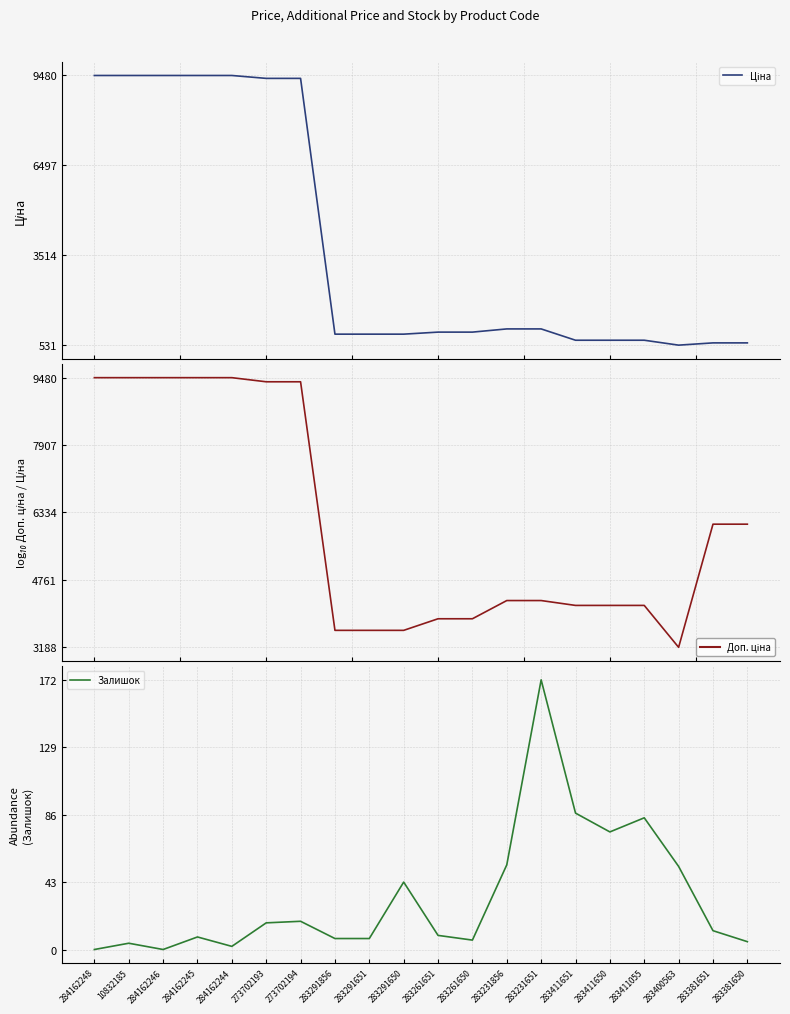

What is the label of the 15th point from the right?

273702193